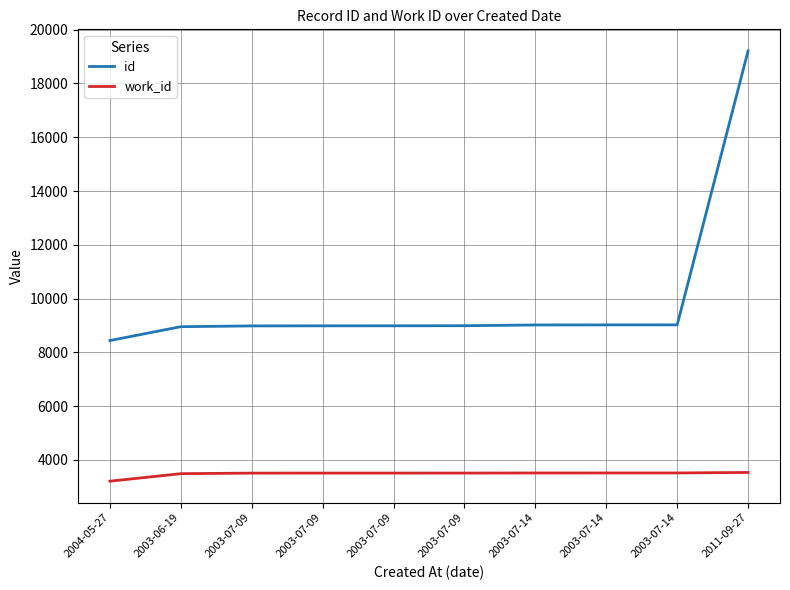

How many values in the id series are below 8991?

5